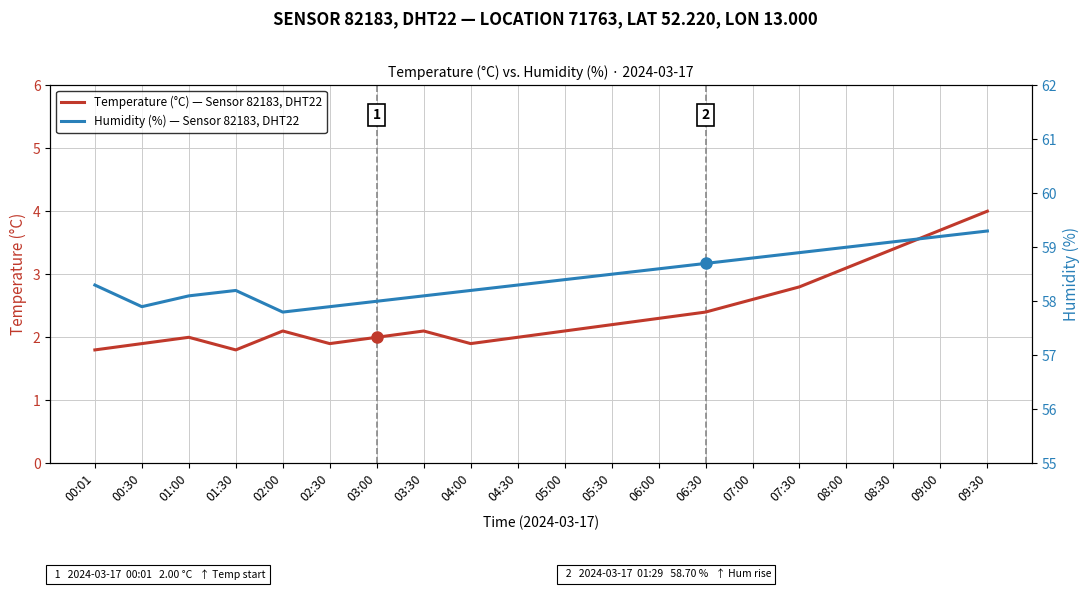

What is the difference between the maximum and minimum values in the Humidity (%) — Sensor 82183, DHT22 series?

1.5